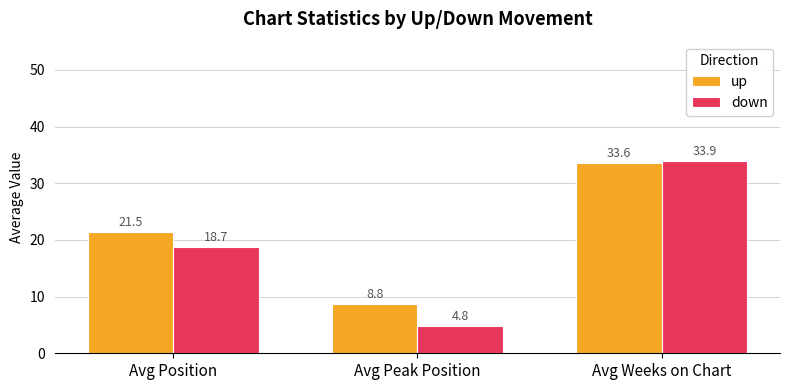

Which label corresponds to the smallest value in the chart?

Avg Peak Position